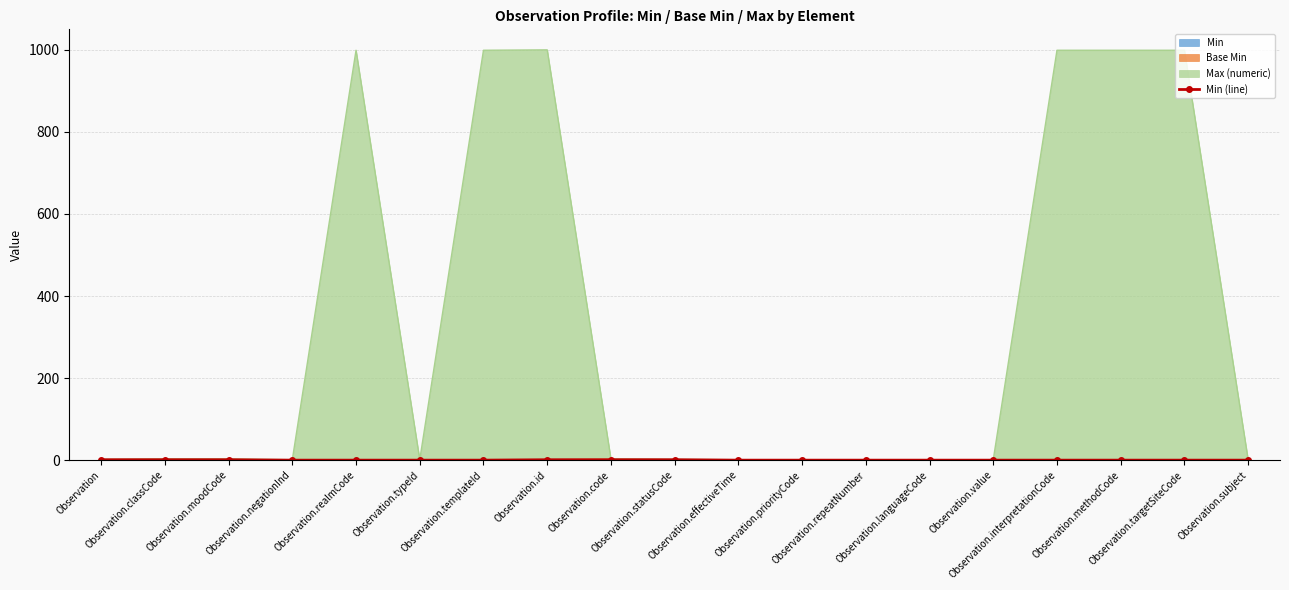

Reading left to right, transcribe all the data shown in this chart.

Observation=1	Observation.classCode=1	Observation.moodCode=1	Observation.negationInd=0	Observation.realmCode=0	Observation.typeId=0	Observation.templateId=0	Observation.id=1	Observation.code=1	Observation.statusCode=1	Observation.effectiveTime=0	Observation.priorityCode=0	Observation.repeatNumber=0	Observation.languageCode=0	Observation.value=0	Observation.interpretationCode=0	Observation.methodCode=0	Observation.targetSiteCode=0	Observation.subject=0